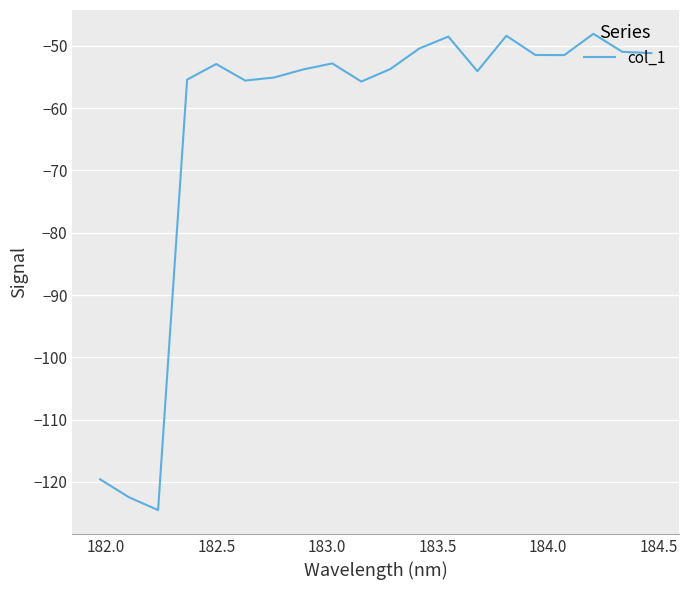

What is the smallest value displayed?

-124.5